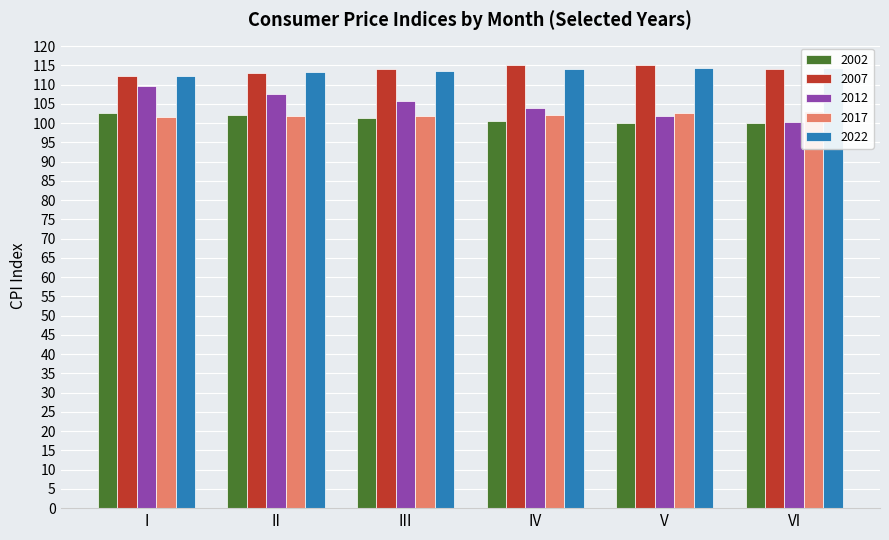

What are all the series names shown in the legend?

2002, 2007, 2012, 2017, 2022